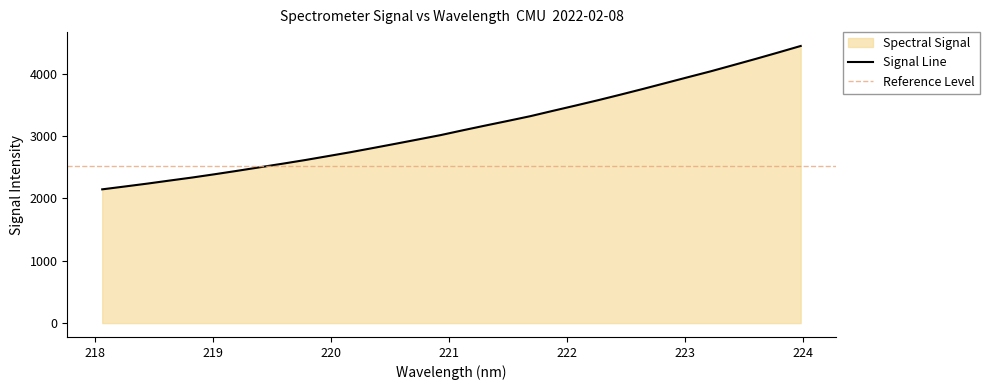

What is the difference between the maximum and second lowest values?

2253.1